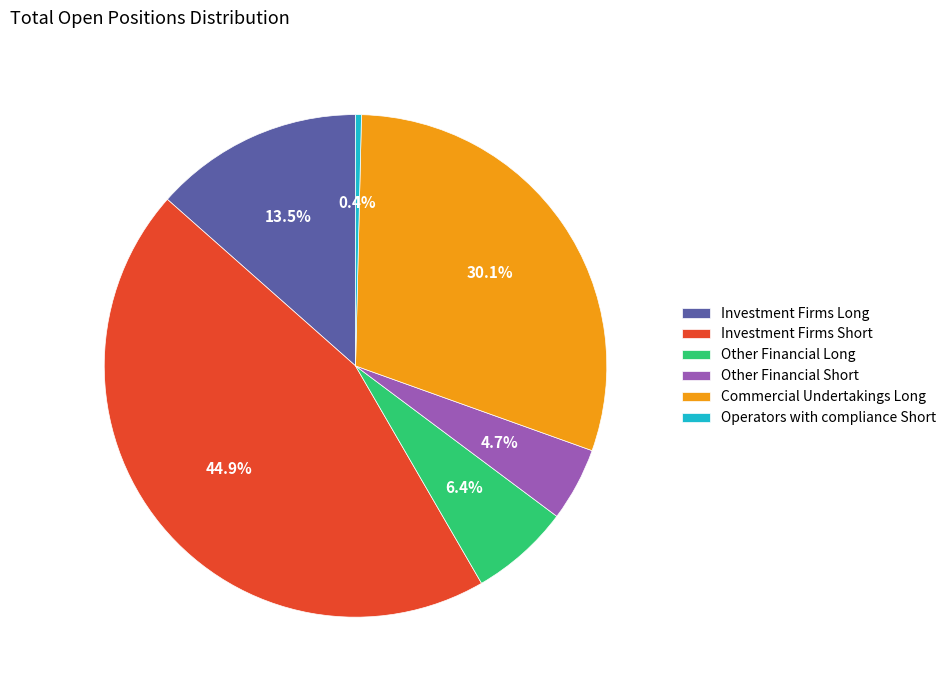

What is the ratio of the value at Commercial Undertakings Long to the value at Other Financial Long?

4.7